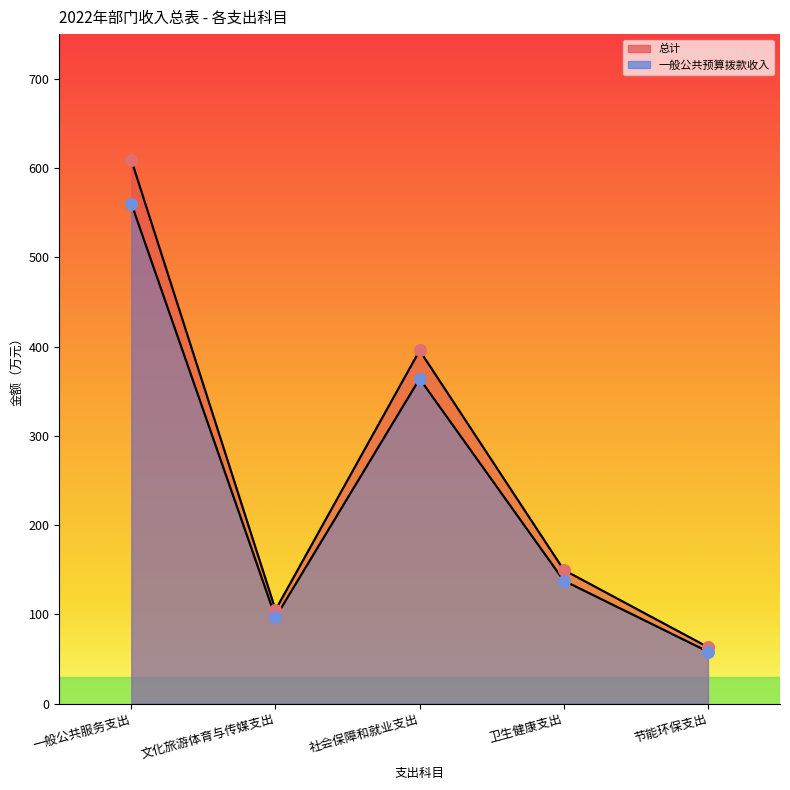

Which series reaches the maximum Y coordinate?

总计